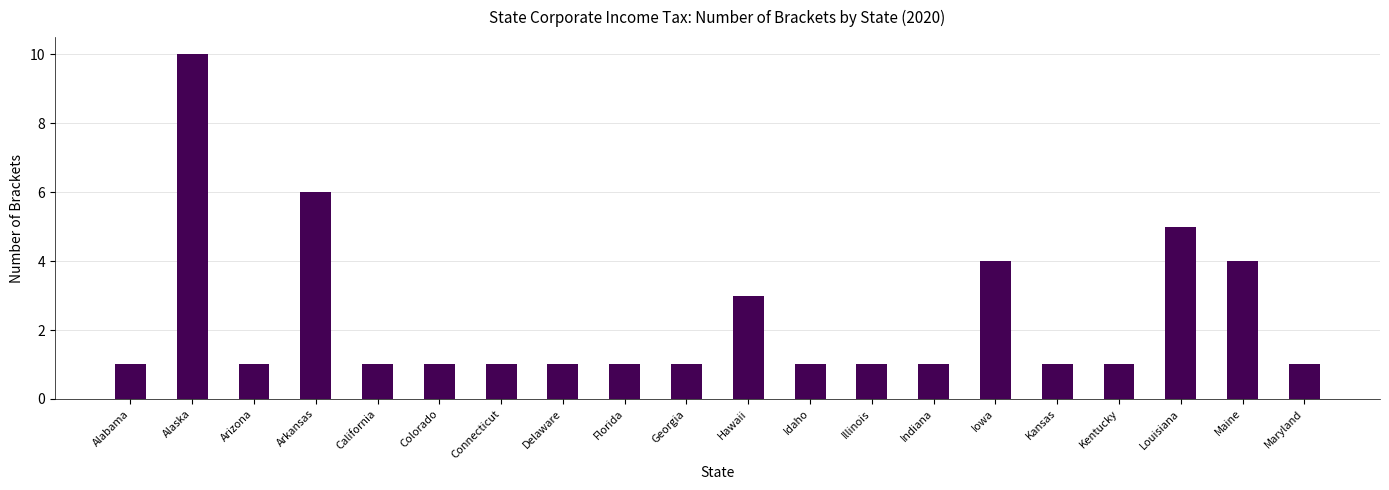

At which category does the chart reach its peak across all series?

Alaska